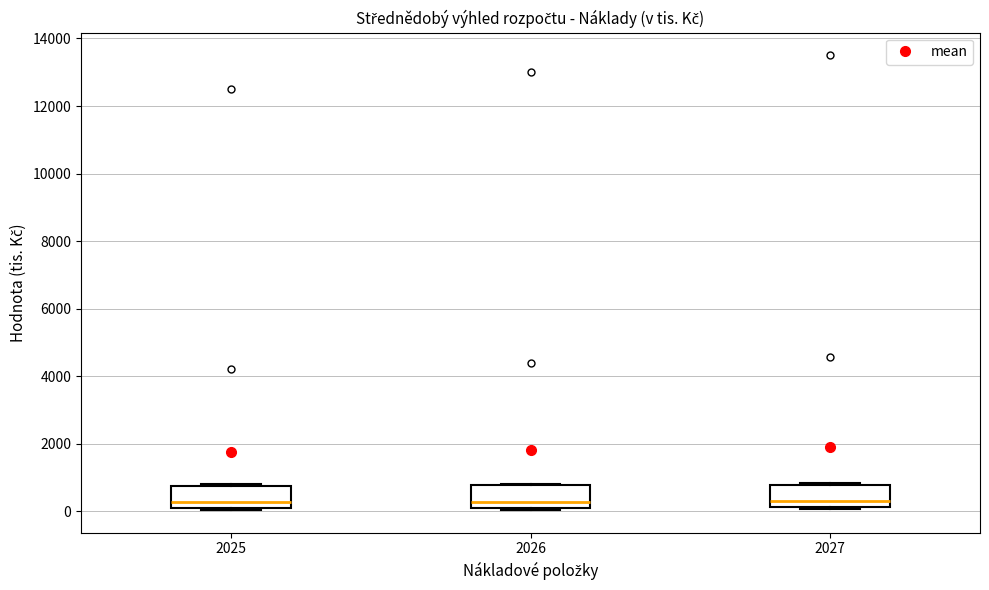

Reading left to right, transcribe this box plot: for each box, give where its median line is, the range the box spans, and where its two whiskers end, as read against the y-axis. The values are not printed on the chart, so give them approximately, as read against the axis.

2025: median 200, box 0 to 800, whiskers 0 to 800
2026: median 200 (just above the box's lower edge), box 200 to 800, whiskers 0 to 800
2027: median 200 (just above the box's lower edge), box 200 to 800, whiskers 0 to 800